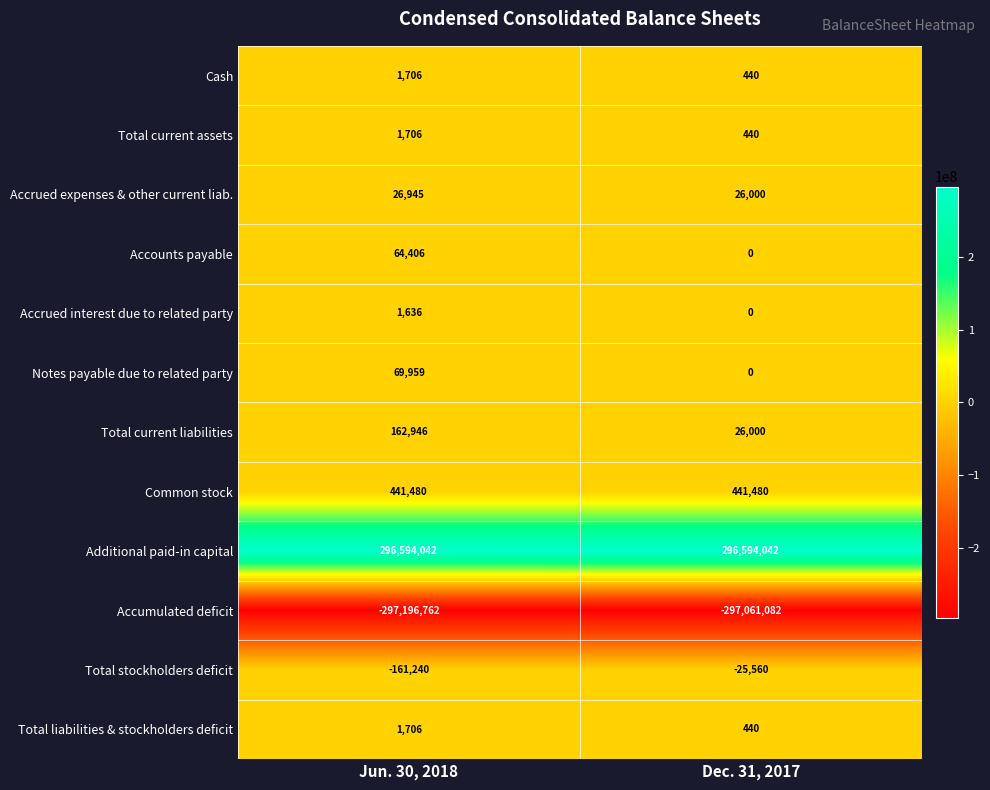

What is the difference between the maximum and minimum values in the Cash series?

1266